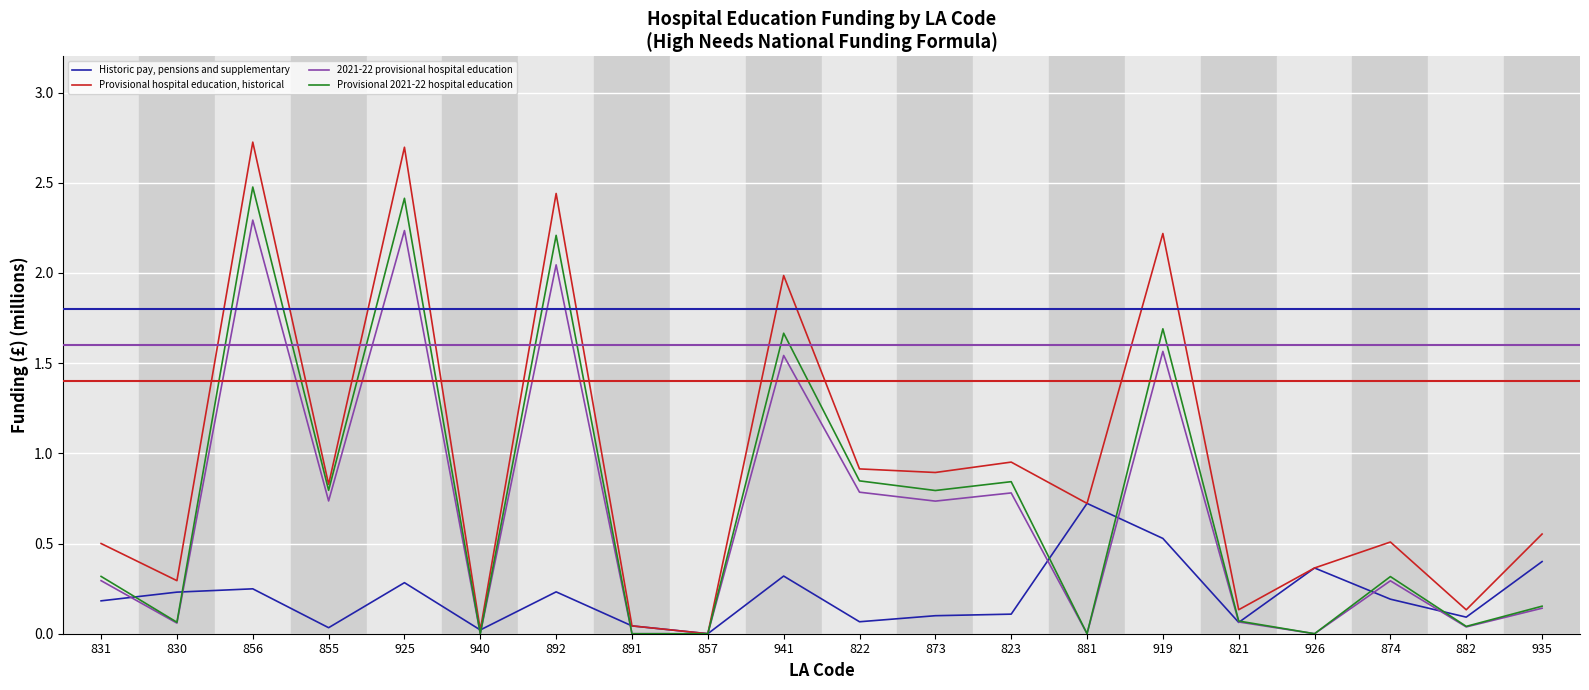

Which category has the highest value in the Historic pay, pensions and supplementary series?

881